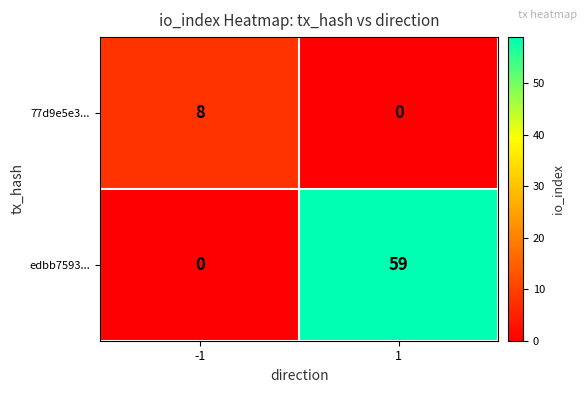

List the series in order of their peak value, highest first.

edbb7593..., 77d9e5e3...